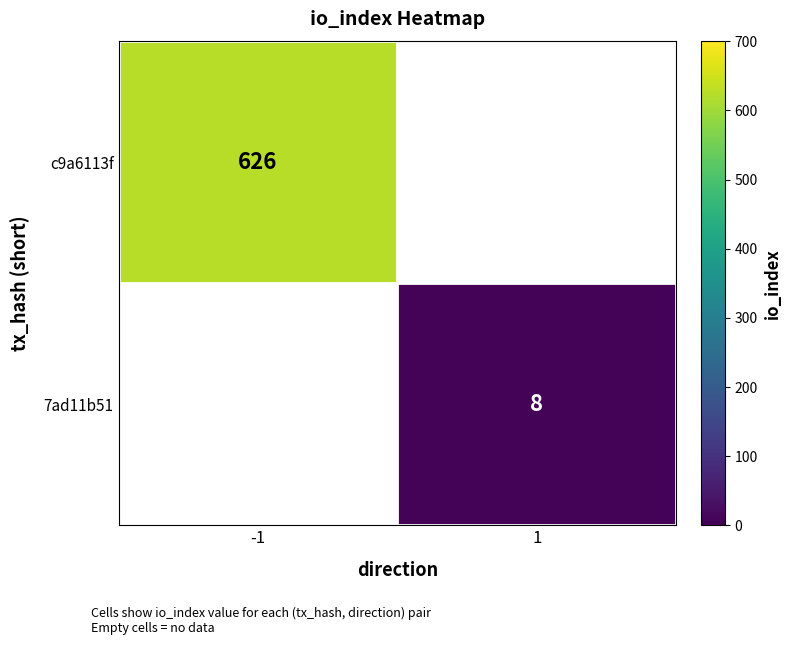

The 7ad11b51 series shows 8 at 1. True or false?

True